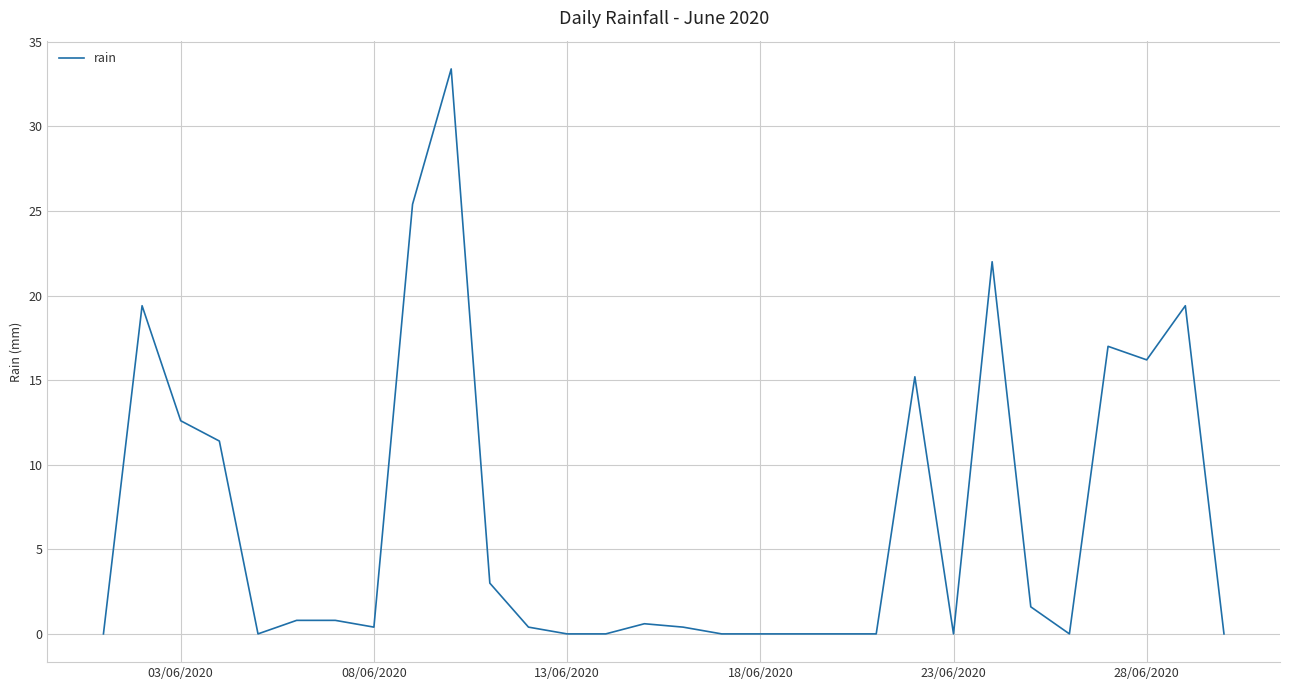

What is the difference between the maximum and minimum values?

33.4